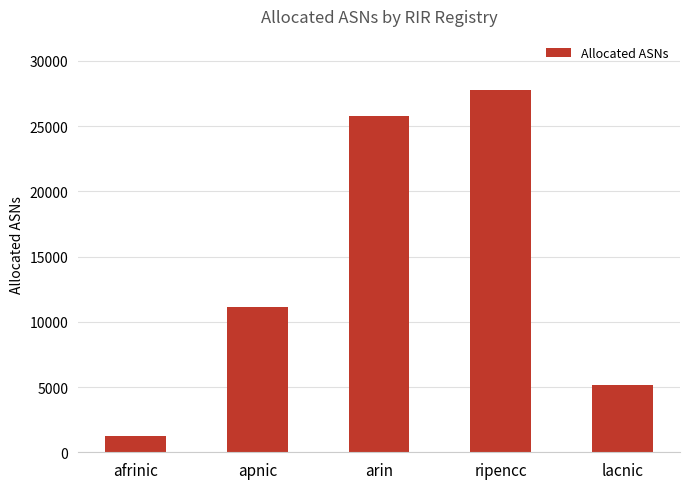

Rank the categories by value from highest to lowest.

ripencc, arin, apnic, lacnic, afrinic